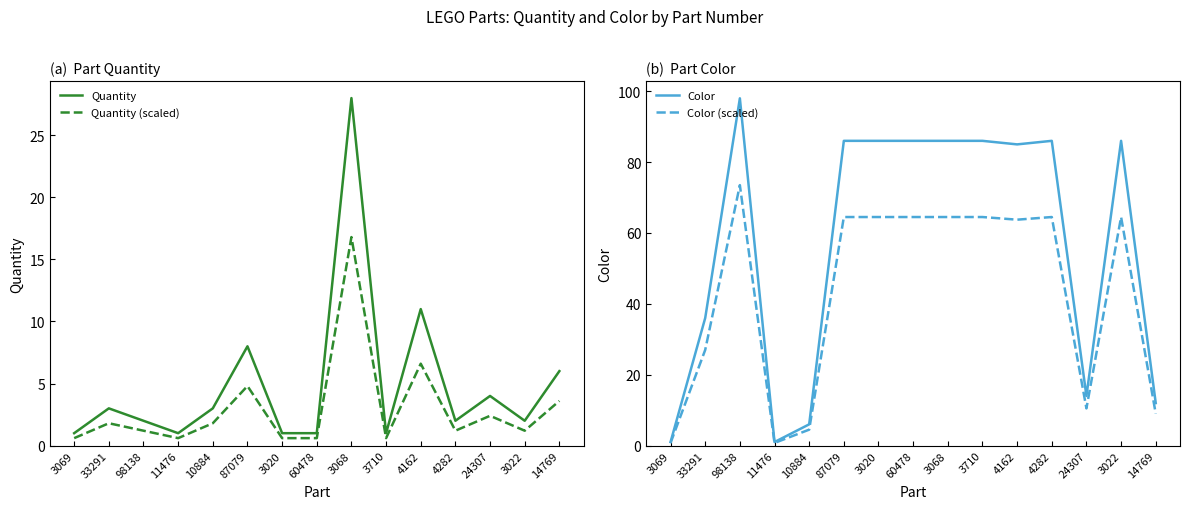

Is it true that Color (scaled) equals 40.8 at 3020?

False